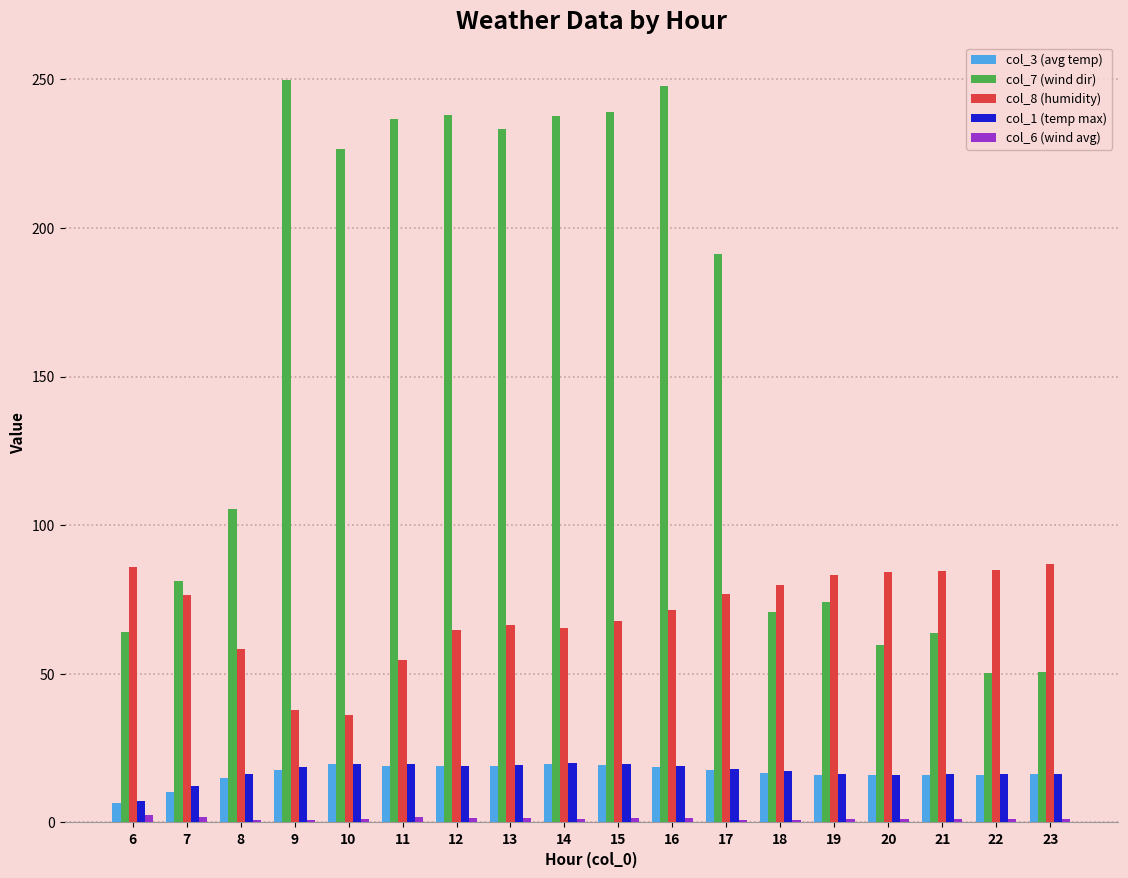

What is the average value of the col_1 (temp max) series?

17.1